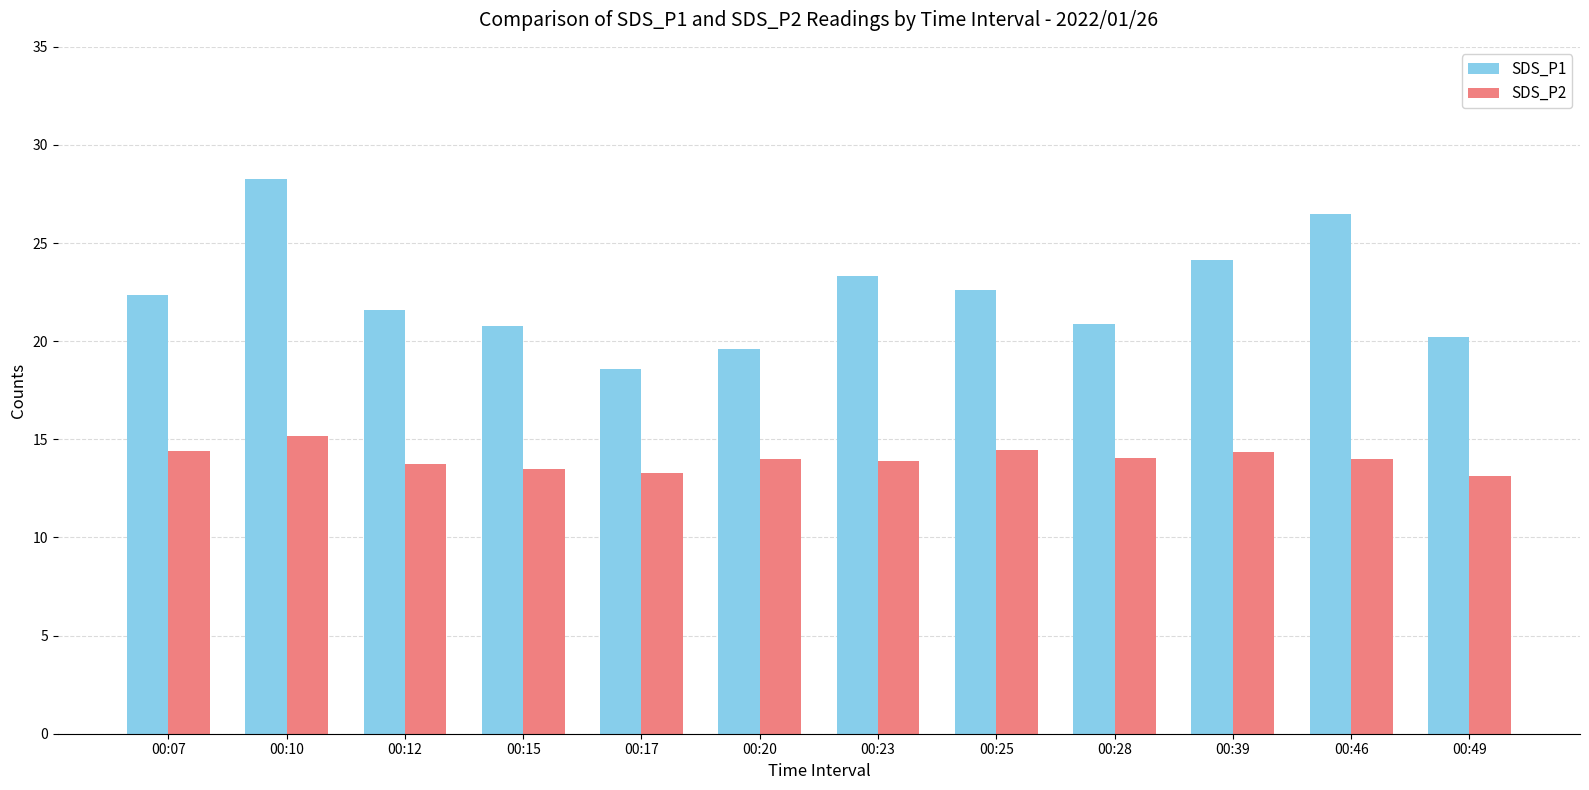

What are all the series names shown in the legend?

SDS_P1, SDS_P2